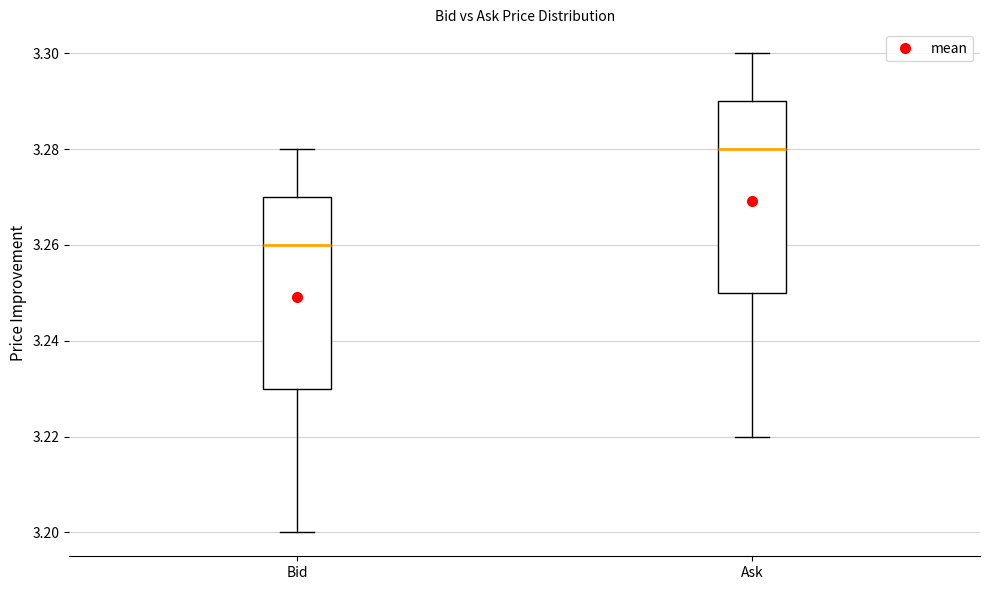

Where is the lower edge of the box for Ask on the y-axis? The values are not printed on the chart, so give them approximately, as read against the axis.

3.25